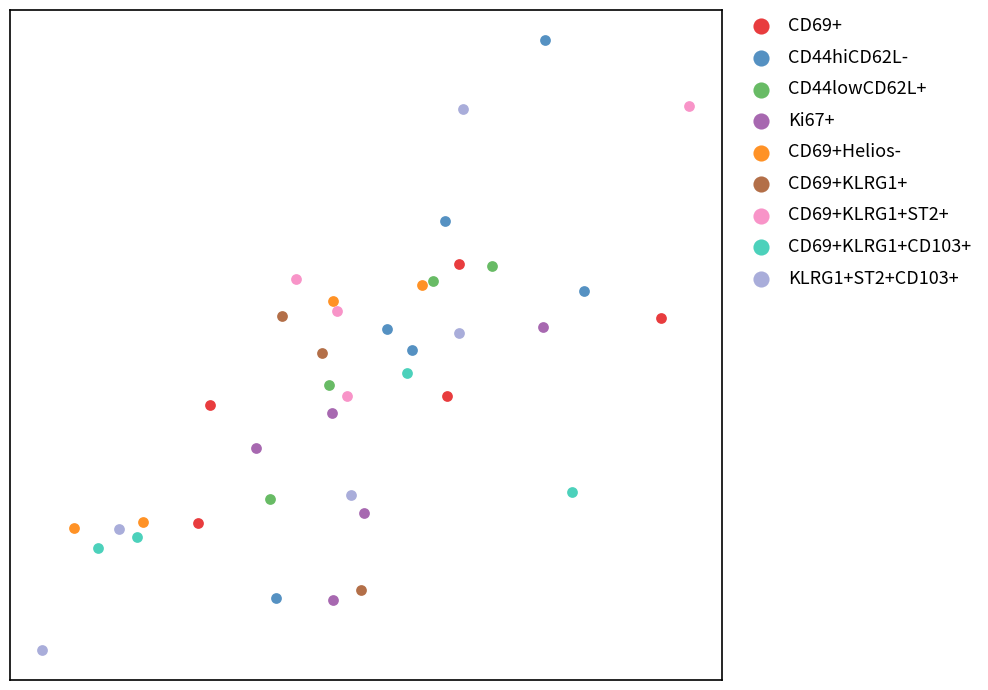

Which series has the largest Y range (max minus min)?

CD44hiCD62L-